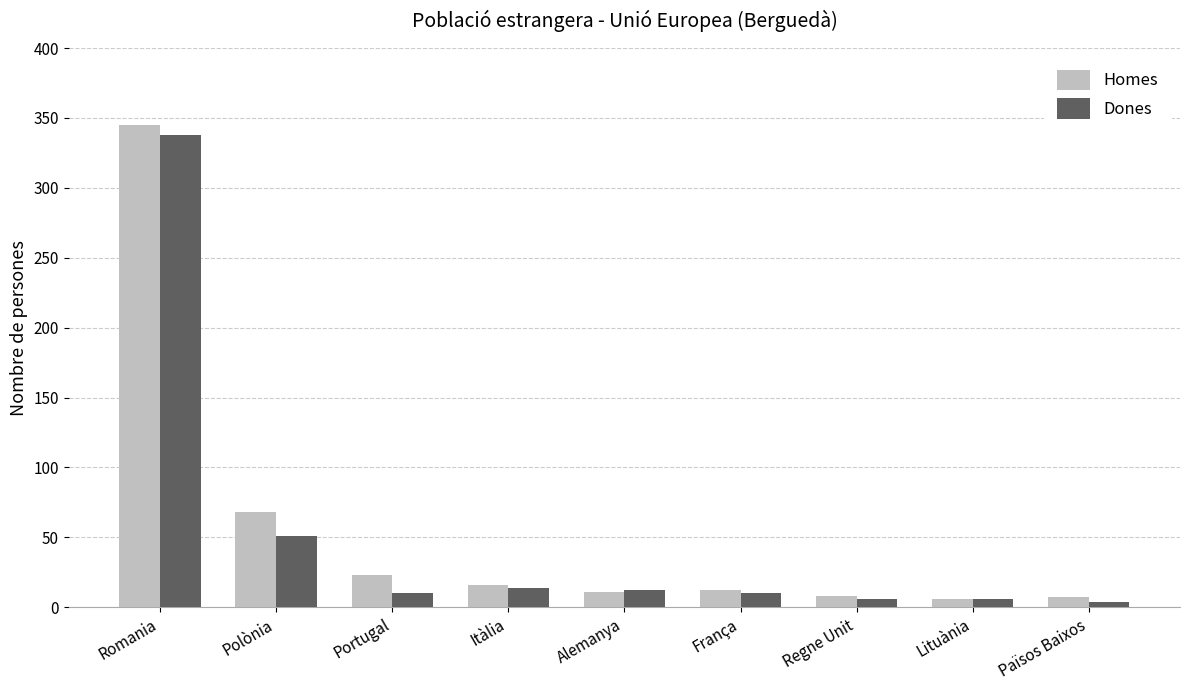

What is the approximate value of Homes at Països Baixos, to the nearest 10?

10